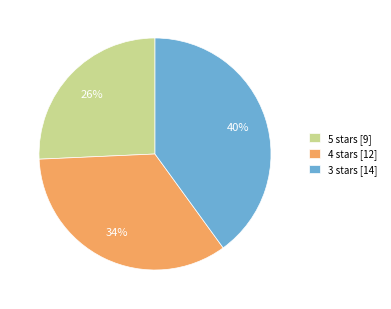

Combined, do 4 stars [12] and 3 stars [14] account for over 50%?

Yes